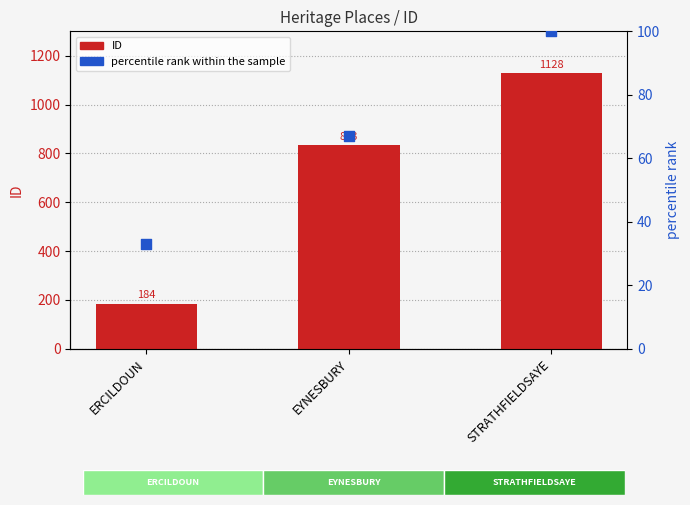

What are all the series names shown in the legend?

ID, percentile rank within the sample